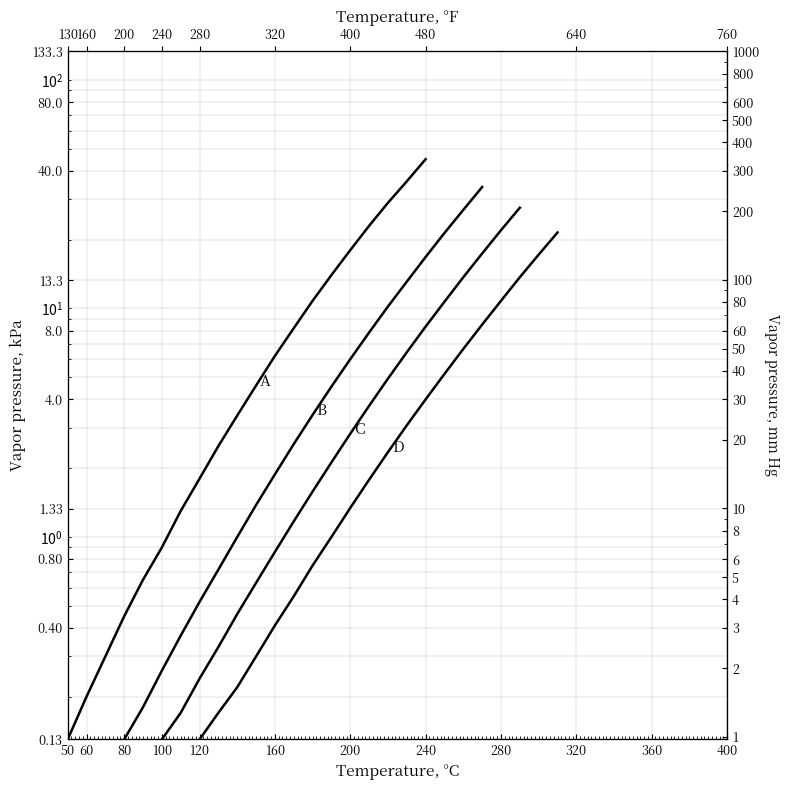

Reading right to left, what are all the values shown in this chart?

A (2.441): 45.0	36.0	29.0	23.0	18.0	14.0	10.8	8.2	6.2	4.6	3.4	2.5	1.8	1.3	0.9	0.7	0.5	0.3	0.2	0.1
B (9.827): 34.0	27.0	21.4	16.8	13.1	10.2	7.8	6.0	4.5	3.4	2.5	1.9	1.4	1.0	0.7	0.5	0.4	0.3	0.2	0.1
C (2.145): 27.6	22.0	17.4	13.7	10.7	8.3	6.4	4.9	3.8	2.8	2.1	1.6	1.2	0.9	0.6	0.5	0.3	0.2	0.2	0.1
D (2.293): 21.5	17.2	13.7	10.8	8.5	6.7	5.2	4.0	3.1	2.4	1.8	1.3	1.0	0.8	0.6	0.4	0.3	0.2	0.2	0.1